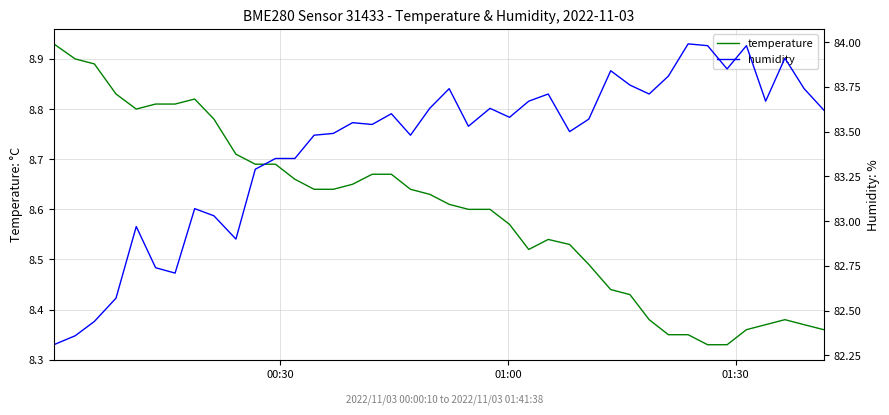

How many data points in humidity are above 83?

32